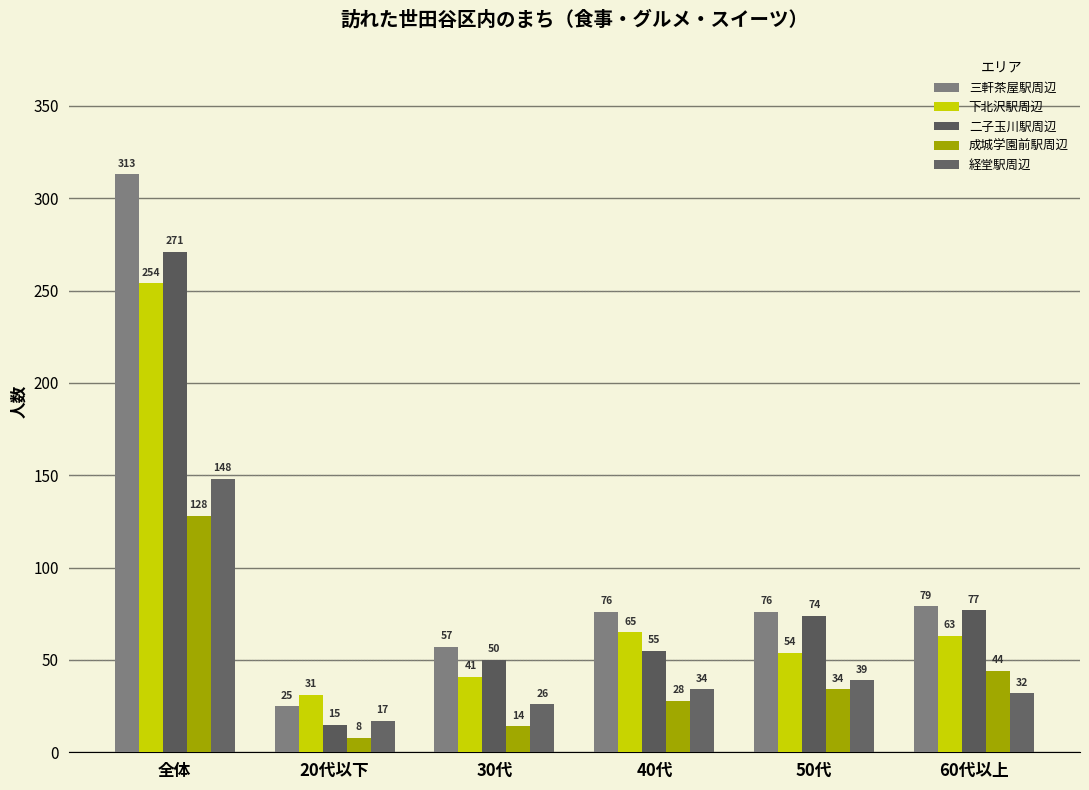

How many data points does each series have?

6